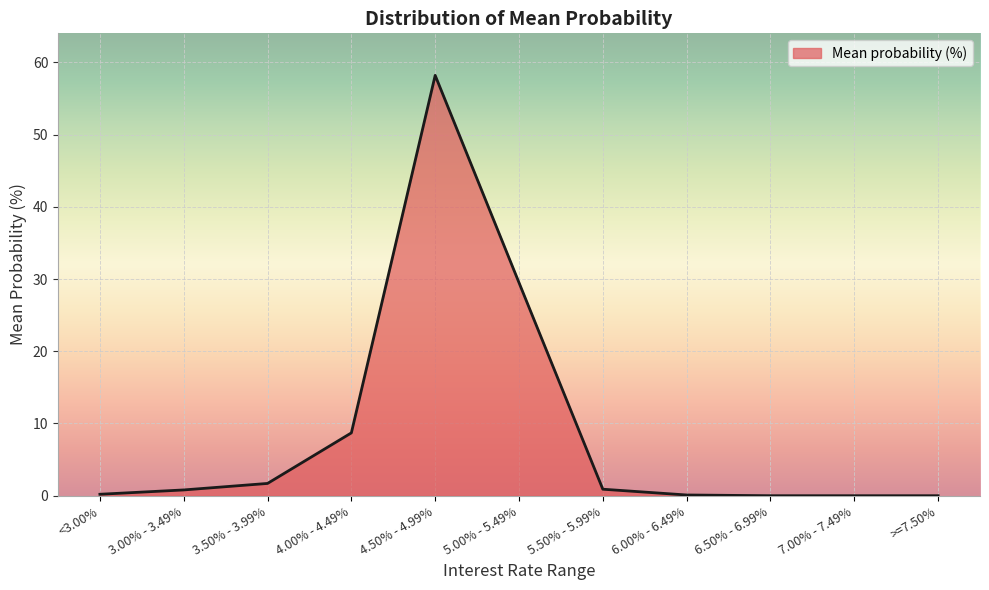

At which category does the chart reach its peak across all series?

4.50% - 4.99%